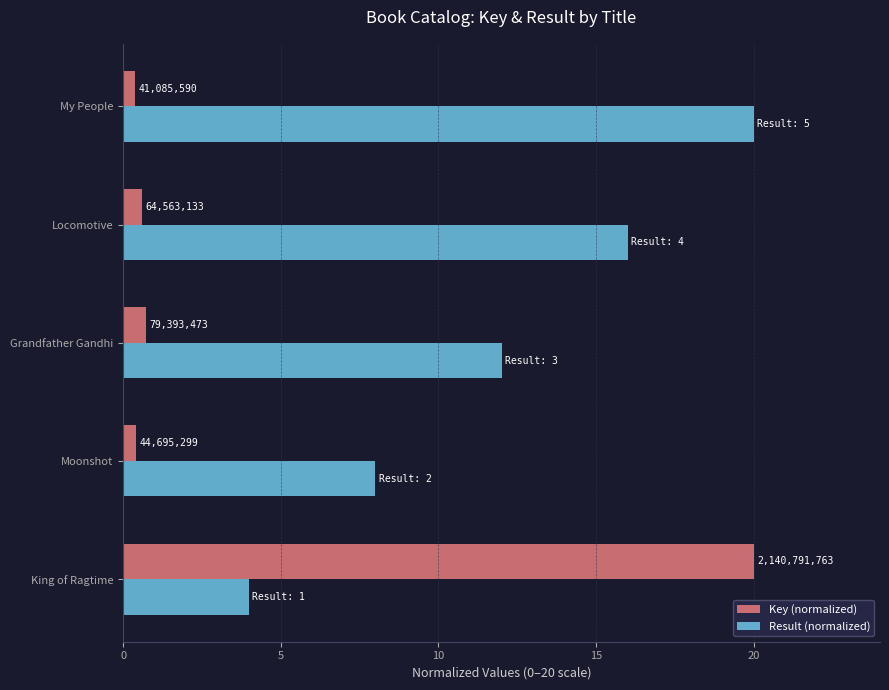

What are all the series names shown in the legend?

Key (normalized), Result (normalized)